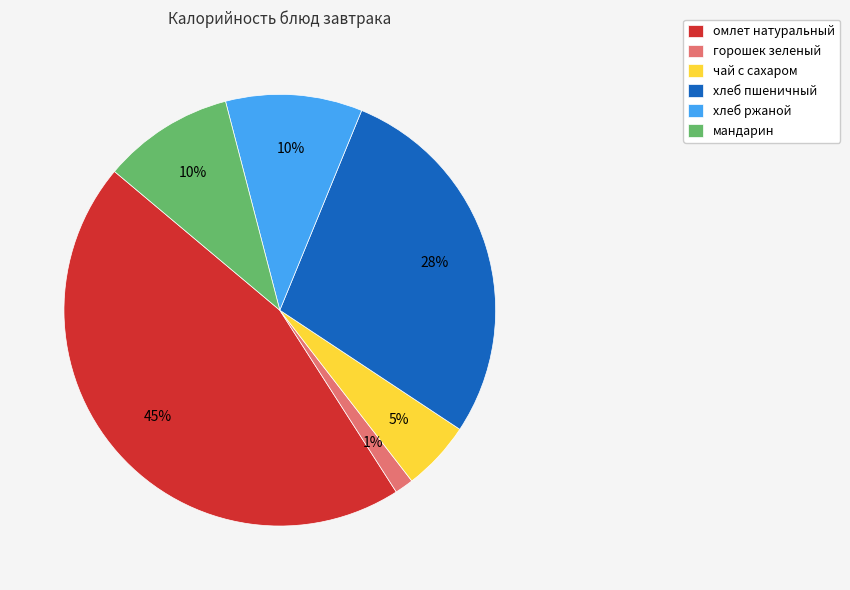

Which has a higher value, чай с сахаром or мандарин?

мандарин